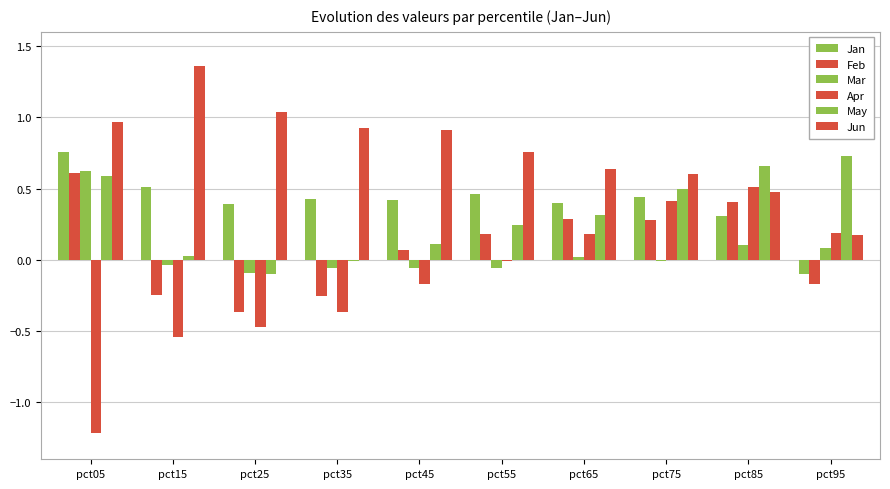

What is the difference between the maximum and second lowest values in the May series?

0.7